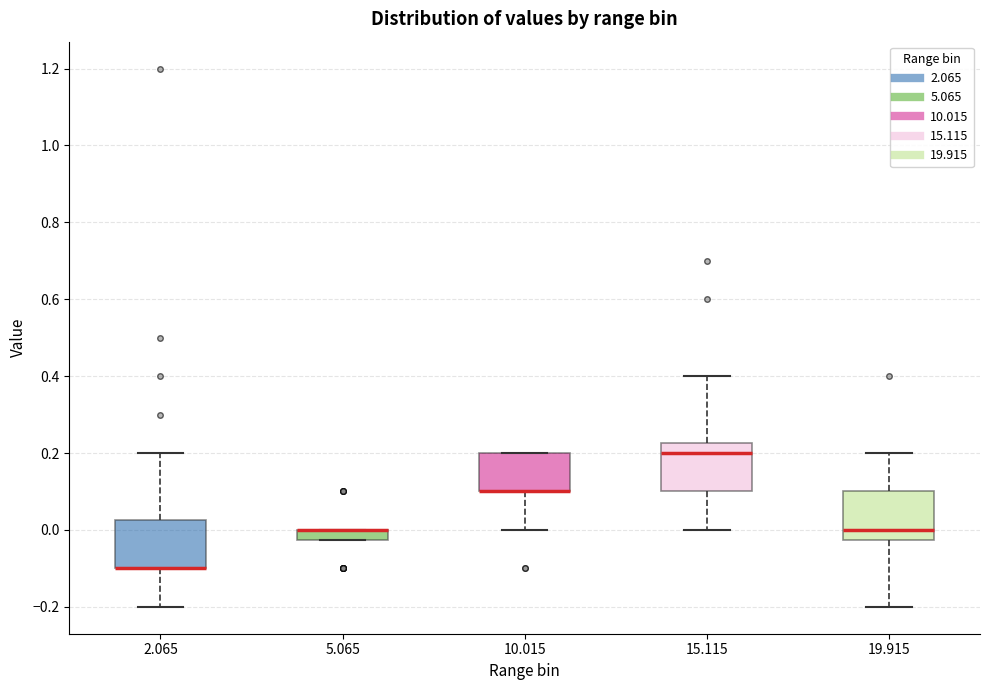

Where does the lower whisker of the box at x = 10.015 end on the y-axis? The values are not printed on the chart, so give them approximately, as read against the axis.

0.00